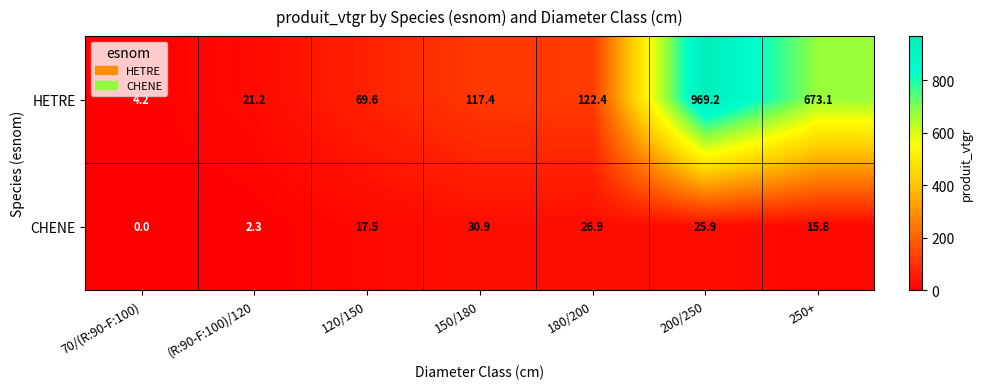

What is the average value of the CHENE series?

17.0